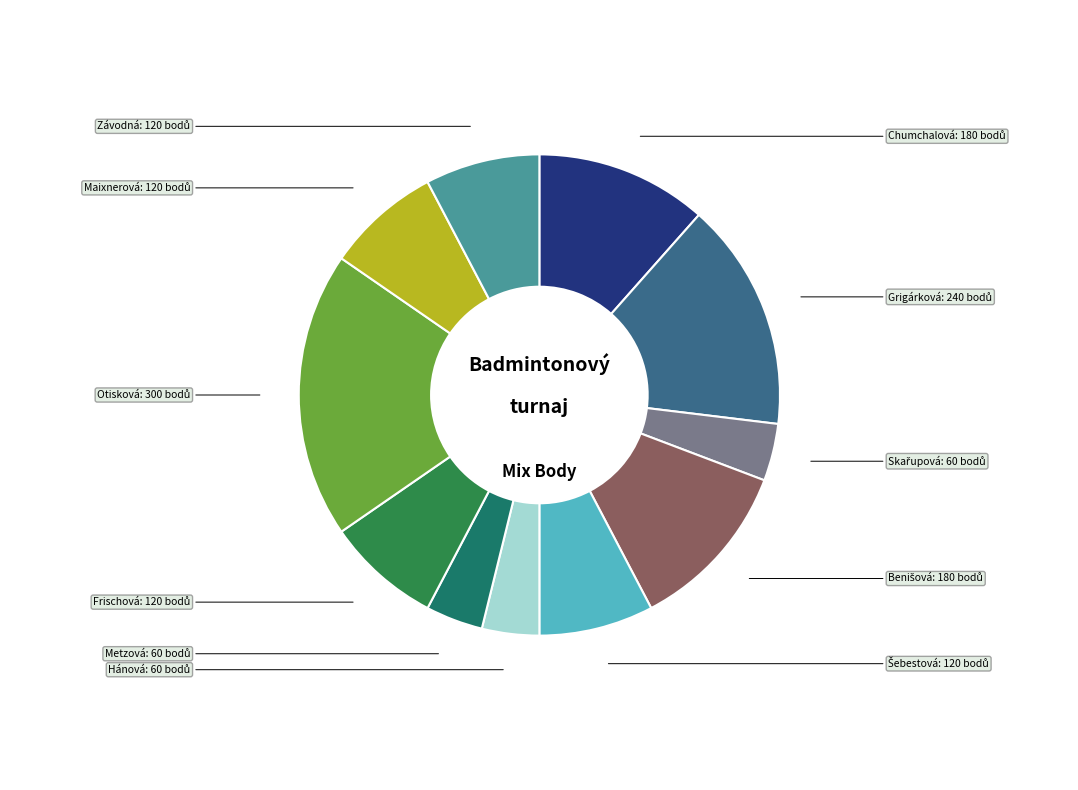

Does any single category account for the majority?

No